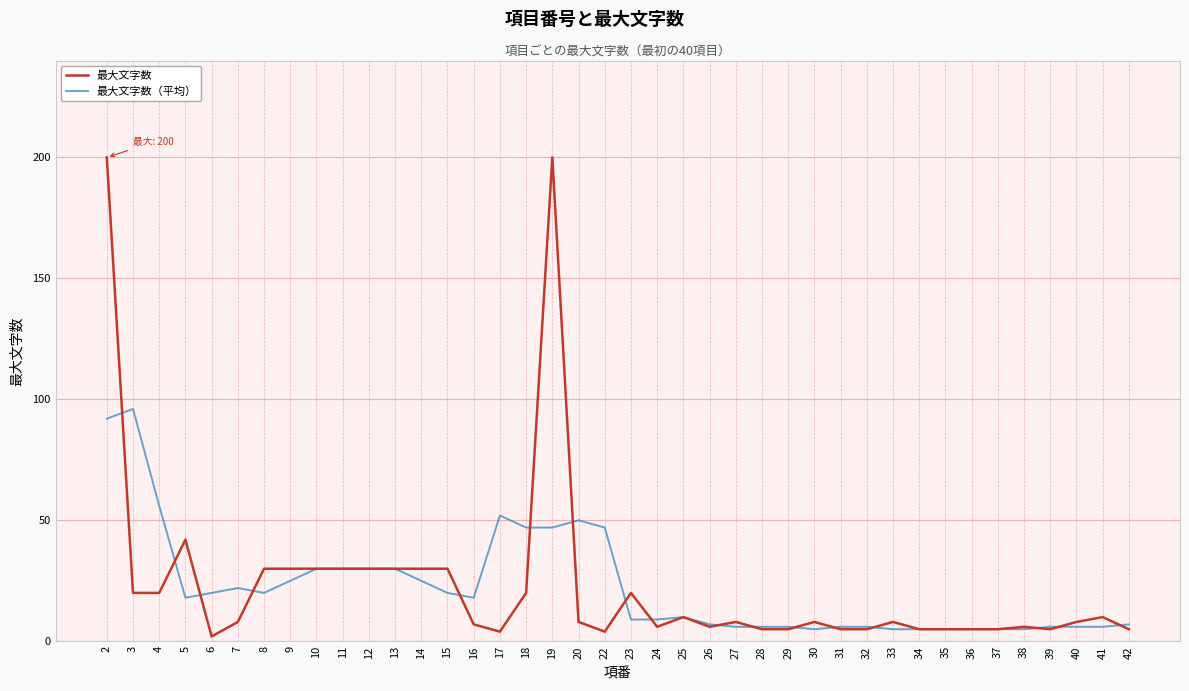

At which category does 最大文字数 reach its first local peak?

5